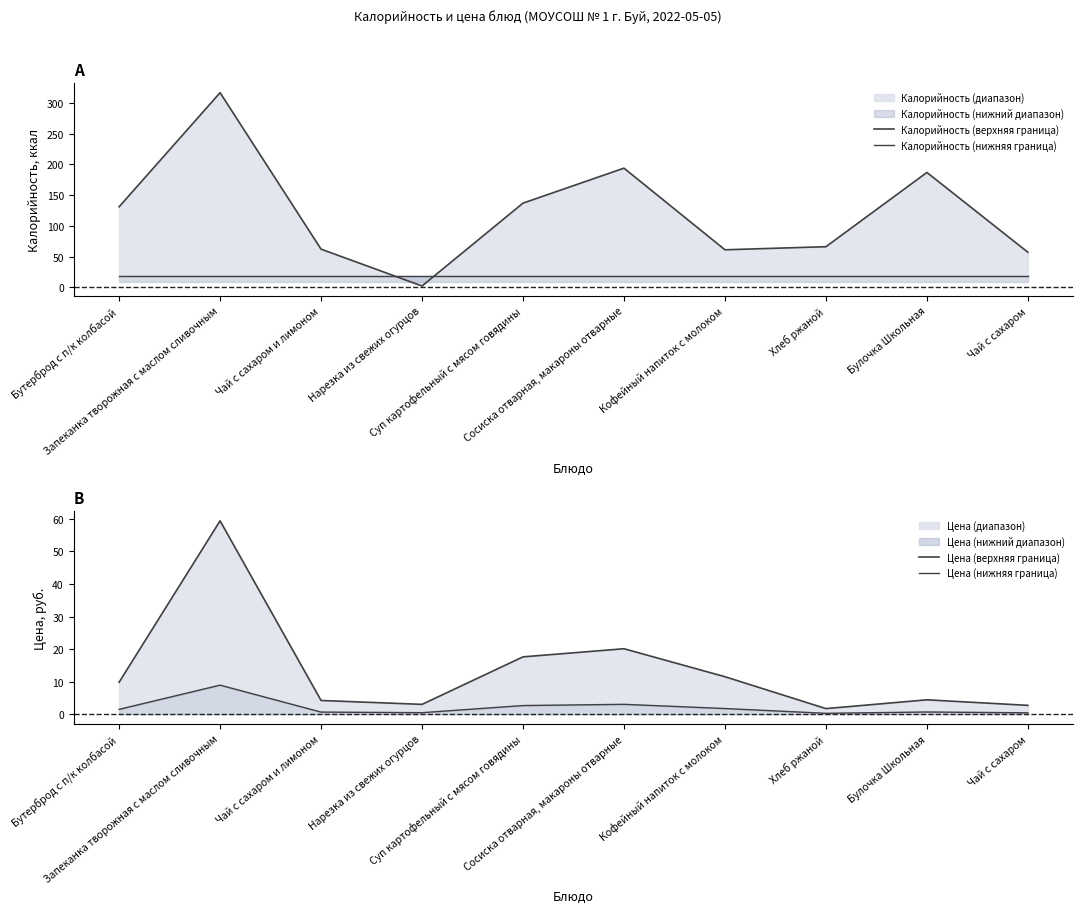

True or false: Калорийность (верхняя граница) and Калорийность (нижняя граница) intersect in this chart.

True